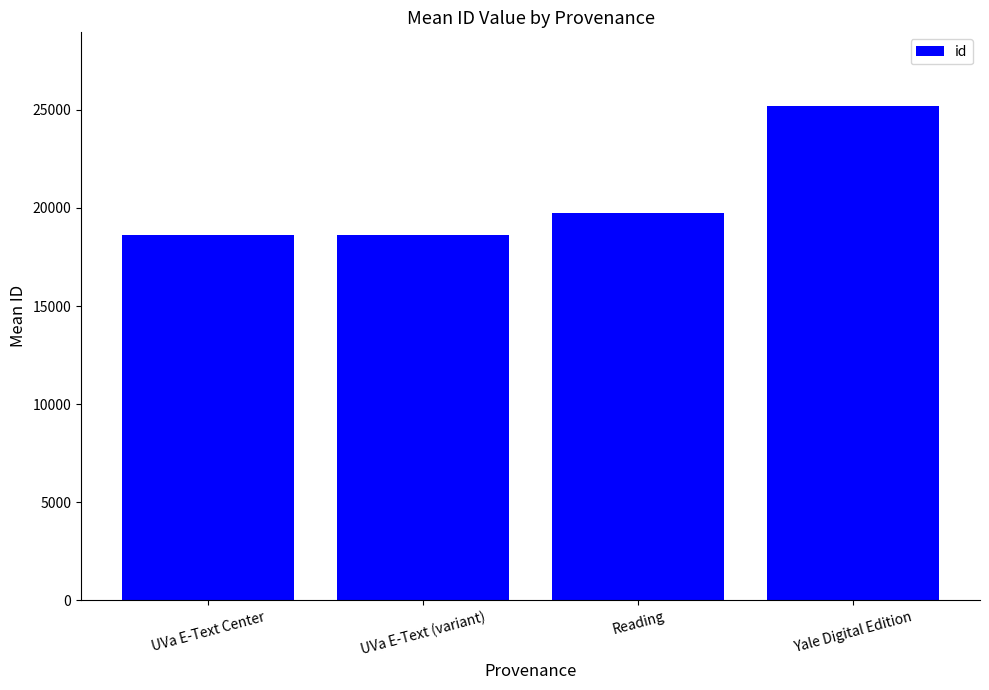

Where is the data nearest to the value 21896?

Reading